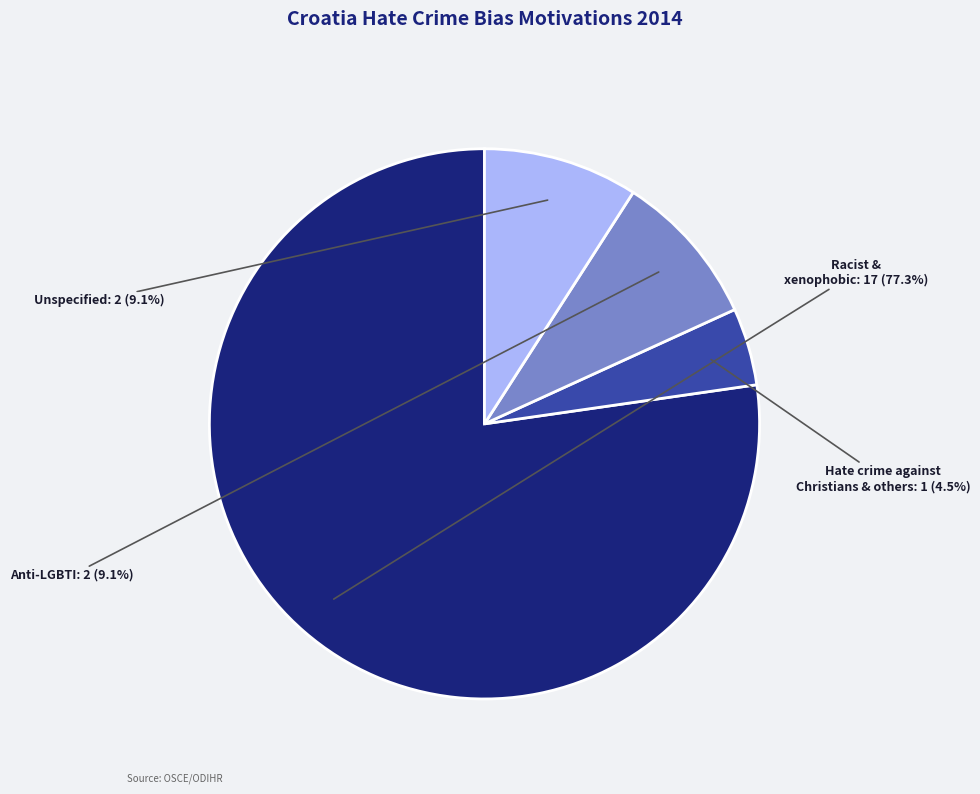

Is there a majority slice in this chart?

Yes